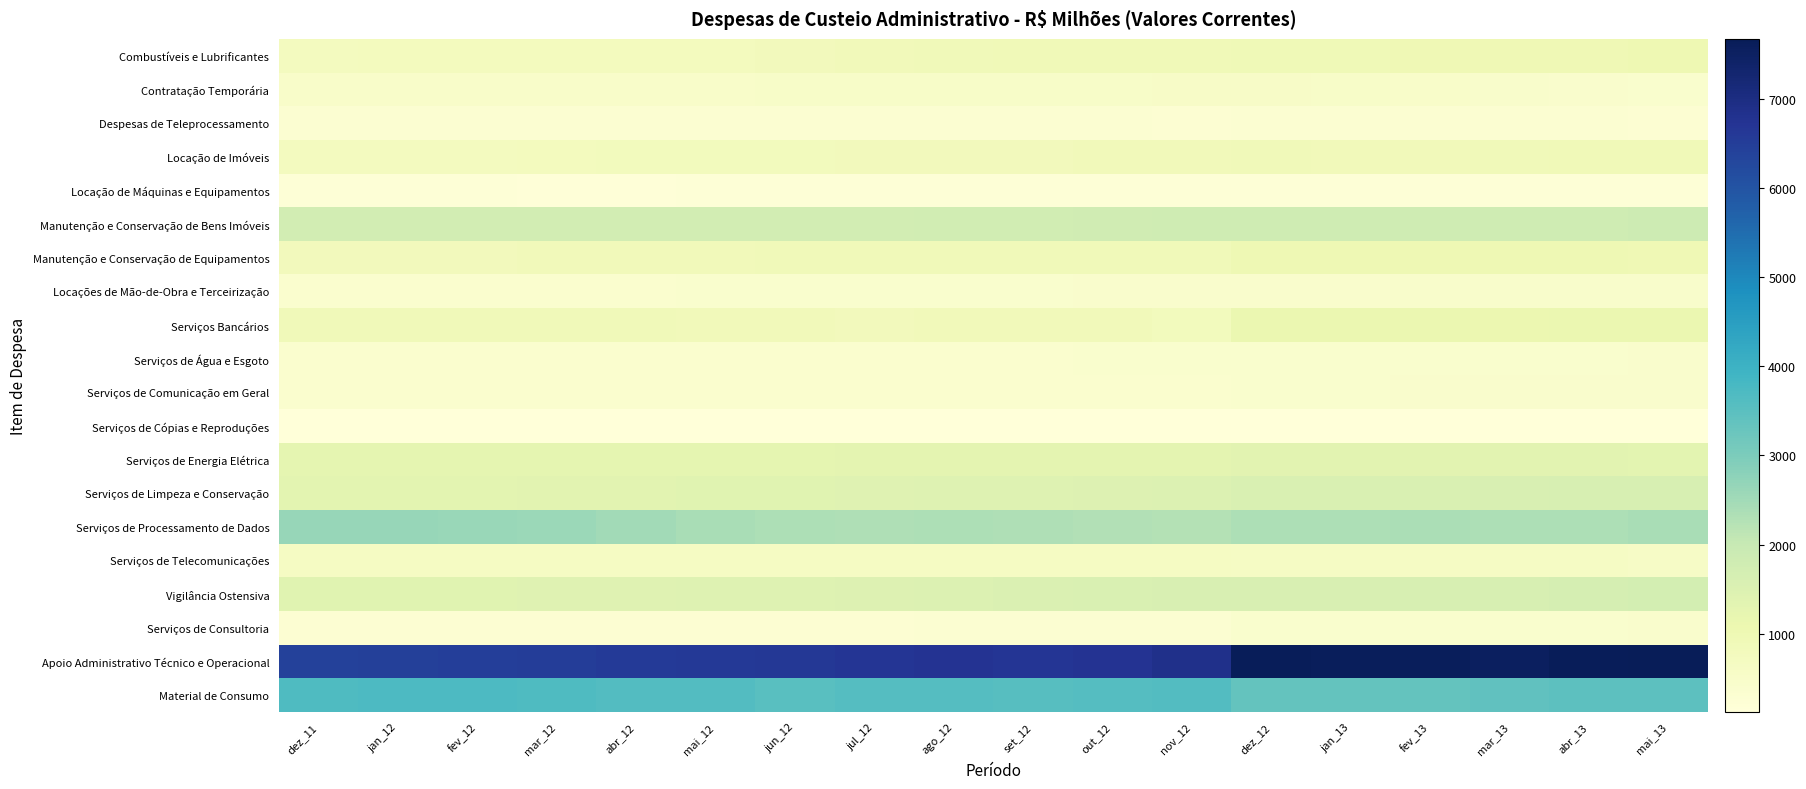

What is the maximum value shown in the chart?

7670.7